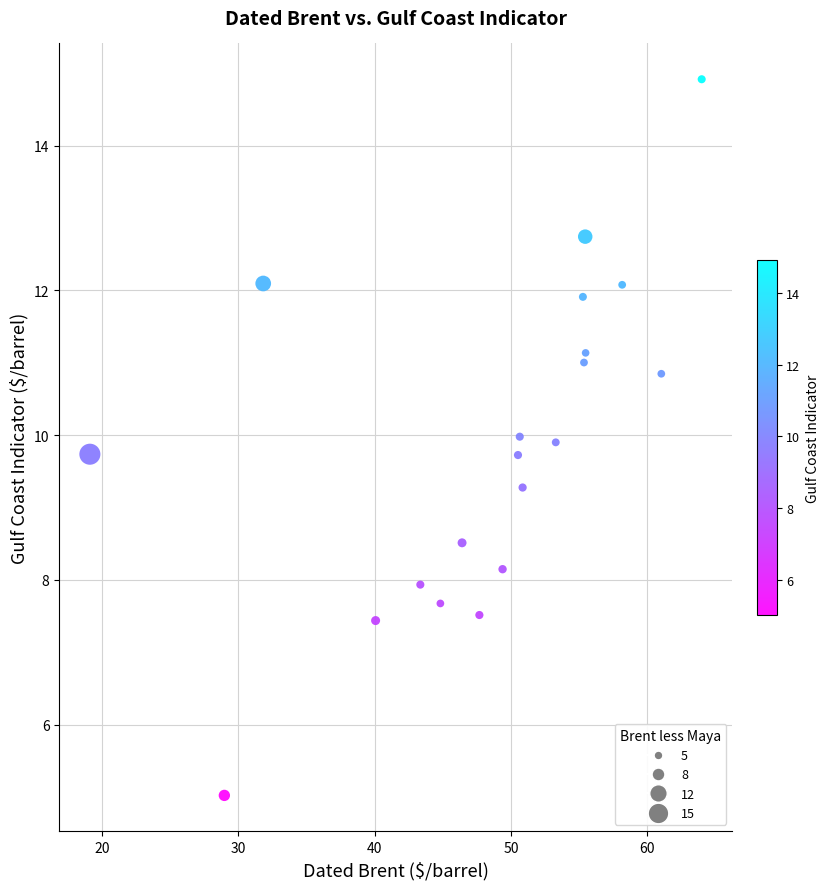

What Y value in the scatter plot is closest to 9?

9.3